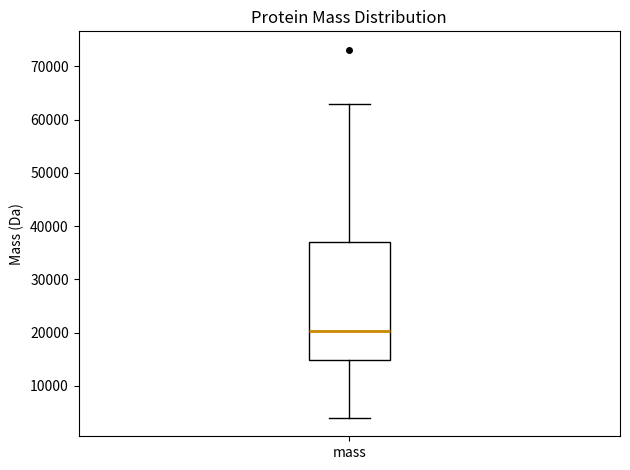

Where does the lower whisker of the box for mass end on the y-axis? The values are not printed on the chart, so give them approximately, as read against the axis.

4000